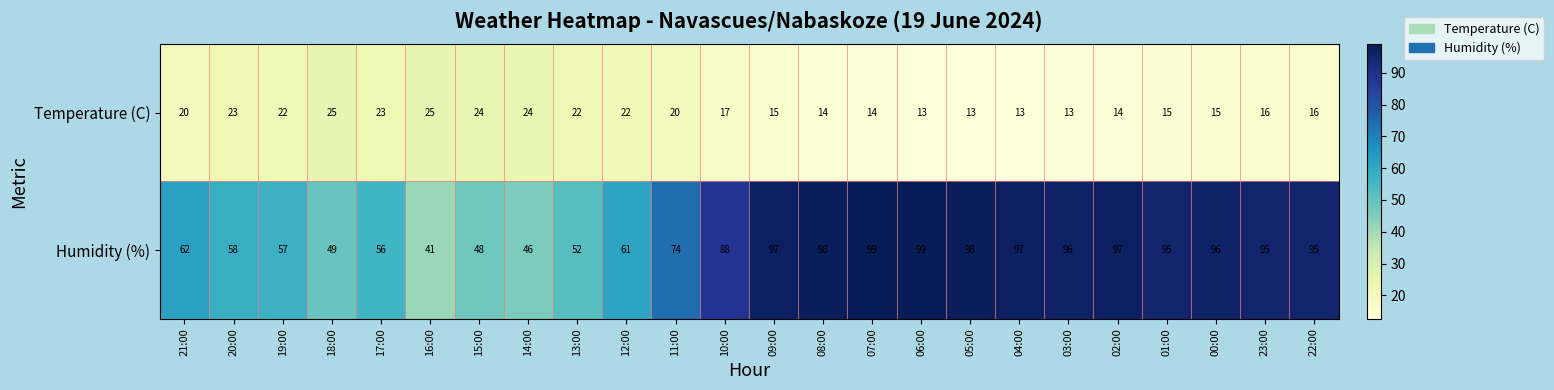

What value does the Humidity (%) series have at 13:00, to the nearest 5?

50